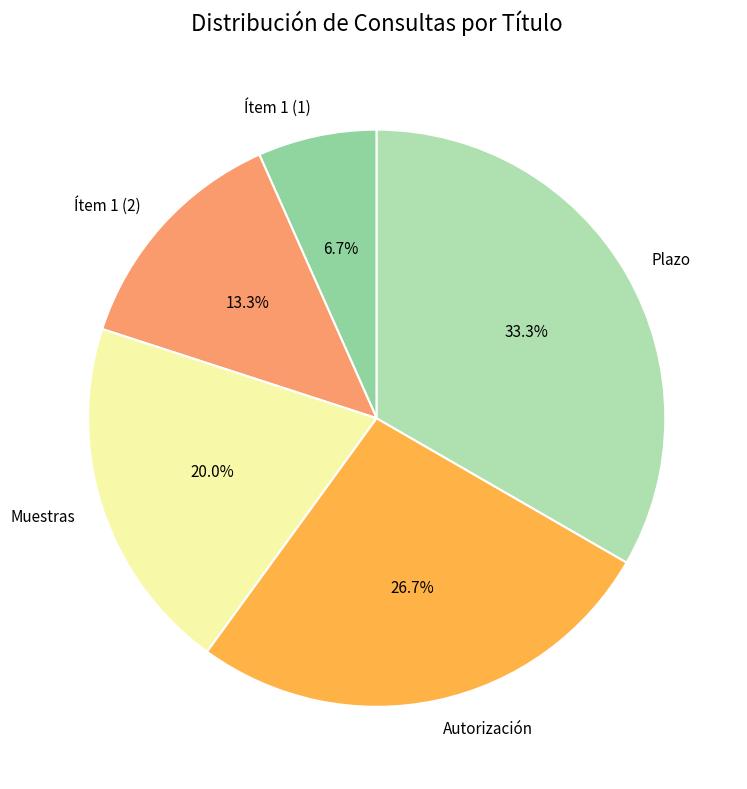

Is the sum of Muestras and Autorización greater than half?

No